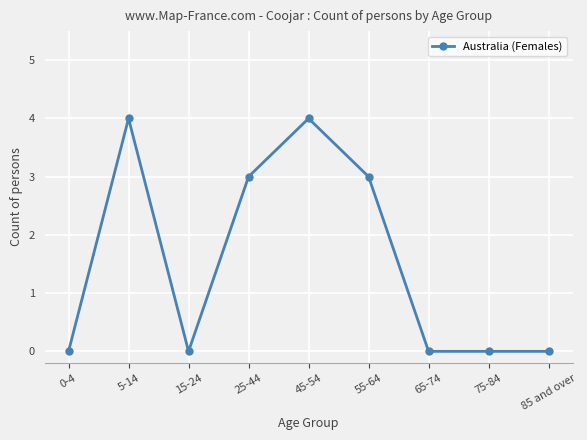

Where is the first local minimum?

15-24